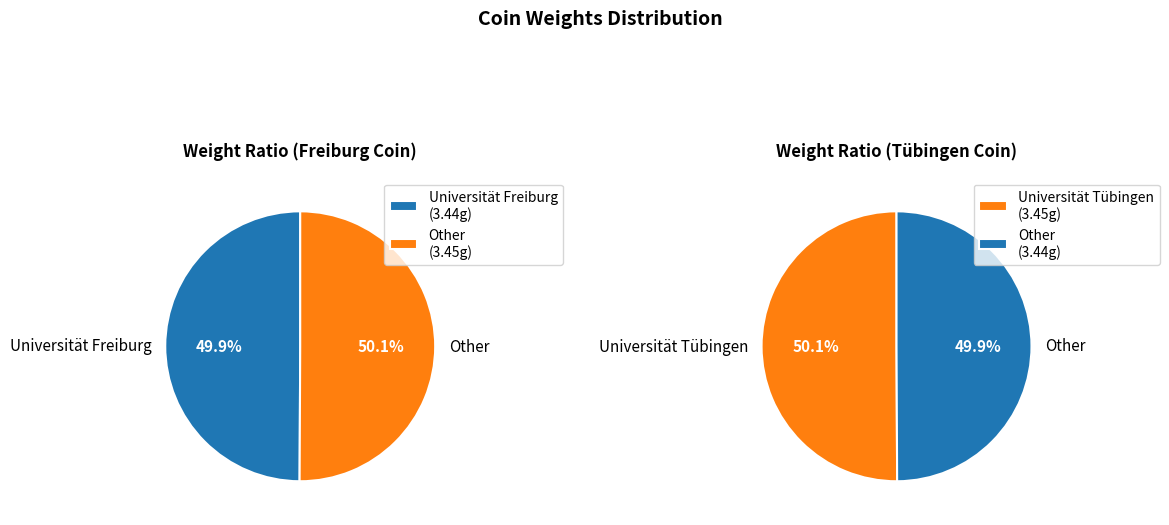

To the nearest percent, what is the average slice percentage?

50%